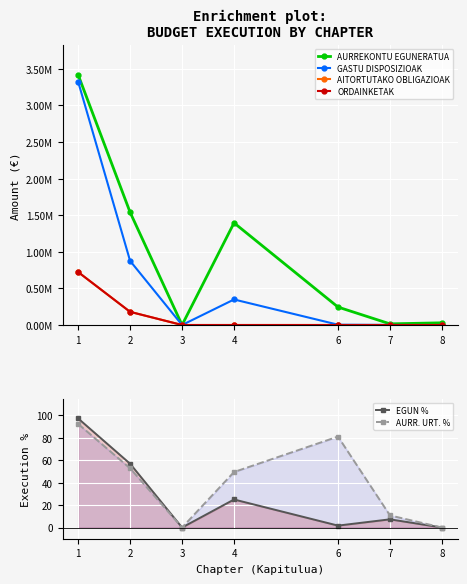

In GASTU DISPOSIZIOAK, how many points are lower than both neighbors (excluding endpoints)?

1